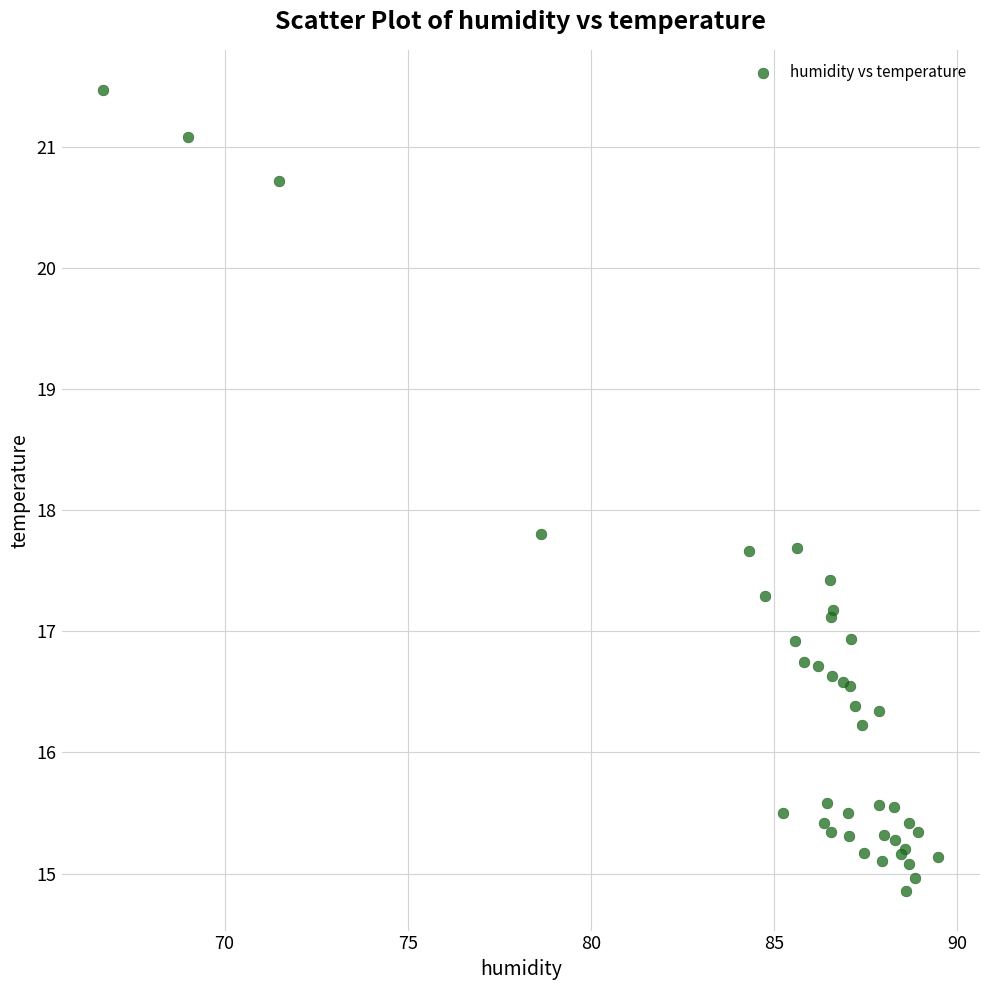

What Y value in the scatter plot is closest to 18?

17.8